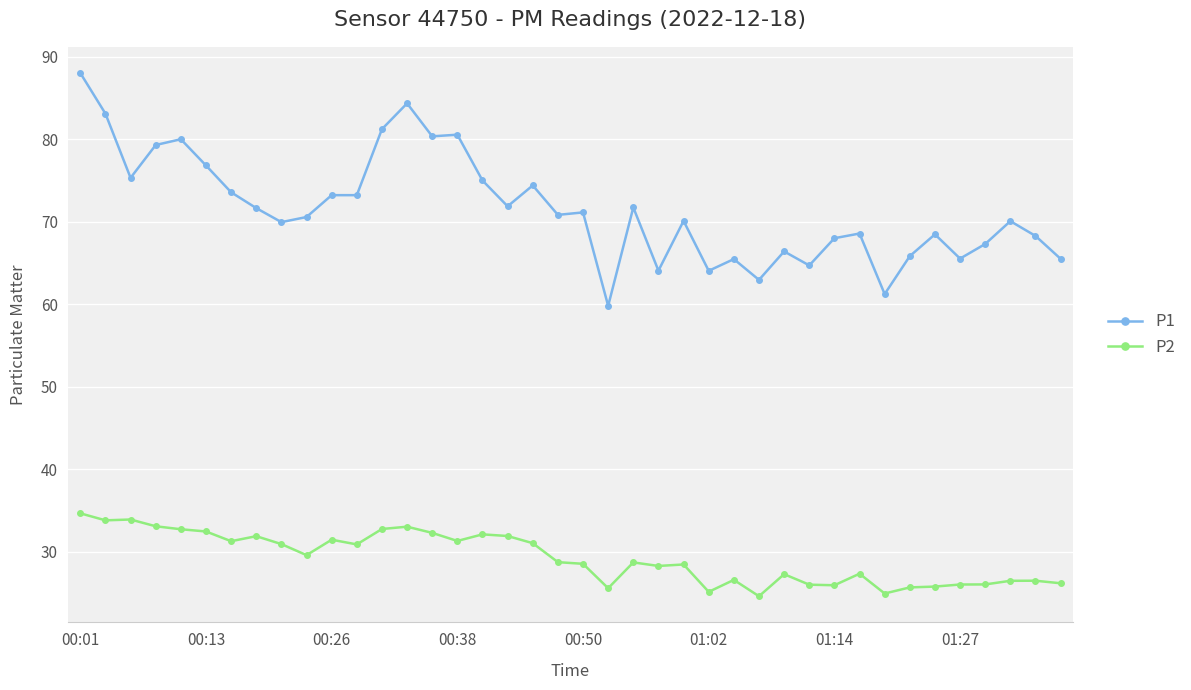

What is the value of the P1 point at the 27th from the left?

65.5